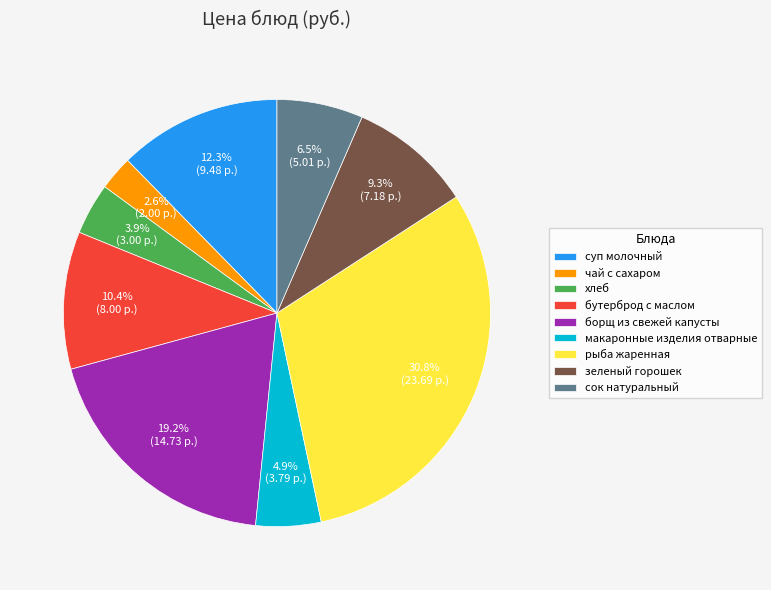

Is it true that макаронные изделия отварные is 5% of the pie?

True